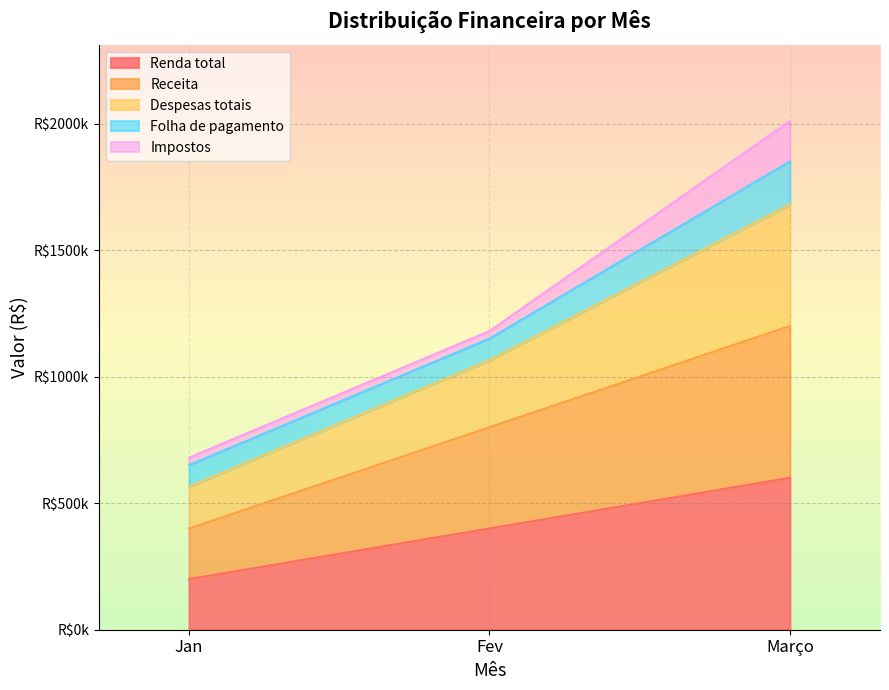

Between Jan and Fev, which is larger?

Fev